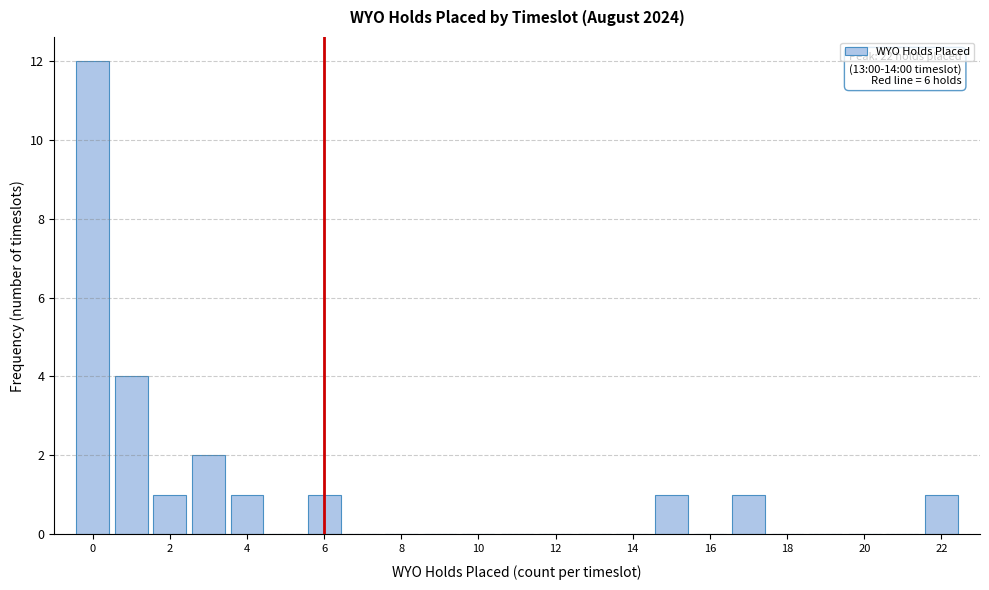

Over which range of the x-axis is the bar tallest?

-0.5 to 0.5